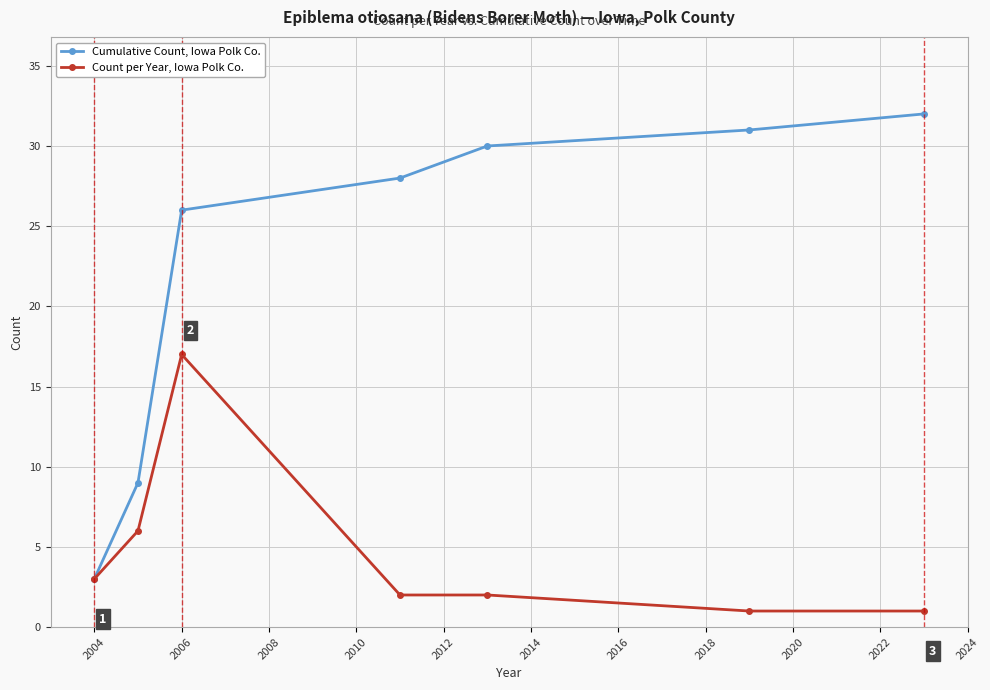

What is the highest value of the Cumulative Count, Iowa Polk Co. series?

32